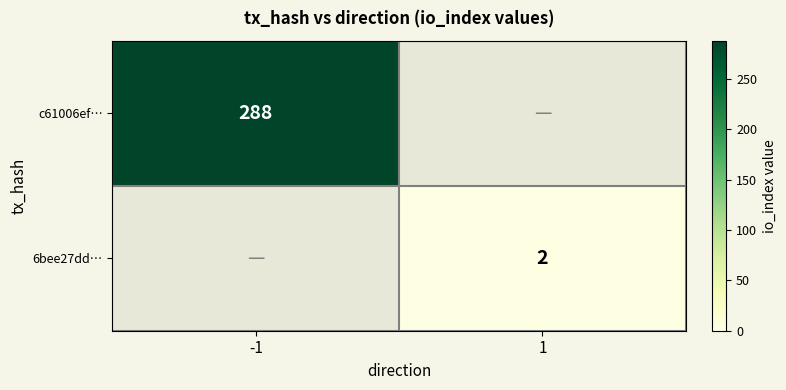

The value of 6bee27dd… at 1 is 1. True or false?

False